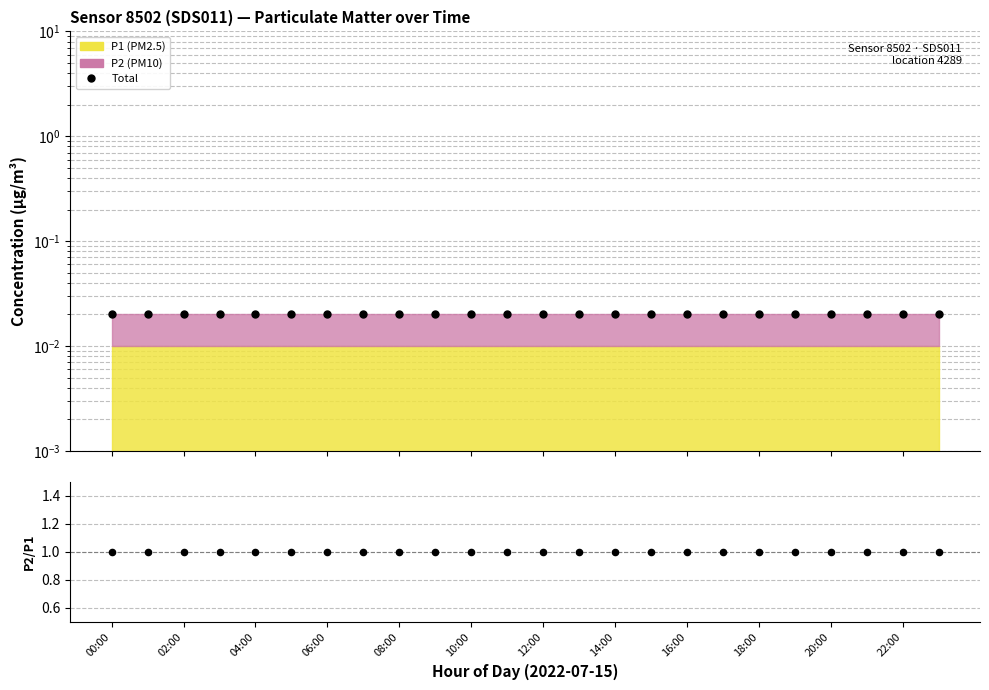

Is the value of P2/P1 at 22:00 greater than the value of Total at 08:00?

Yes